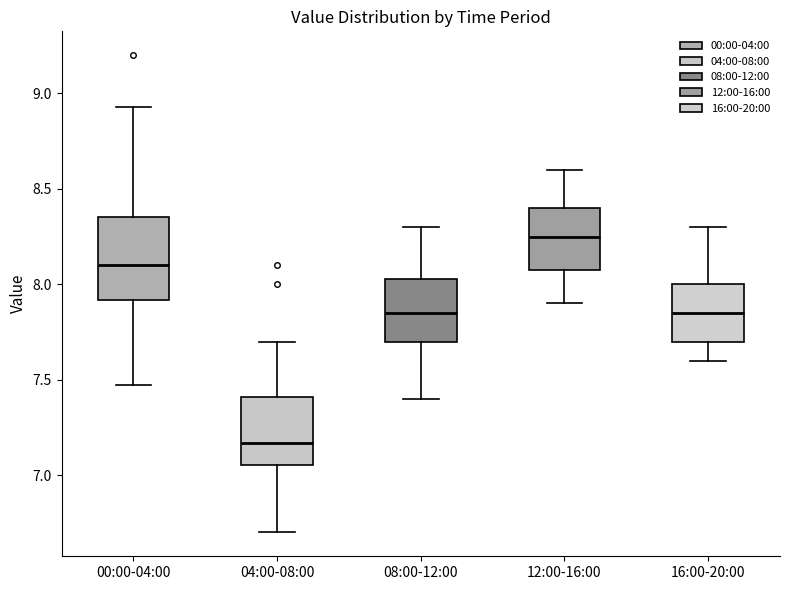

Which box is the tallest, from its lower edge to its upper edge?

00:00-04:00